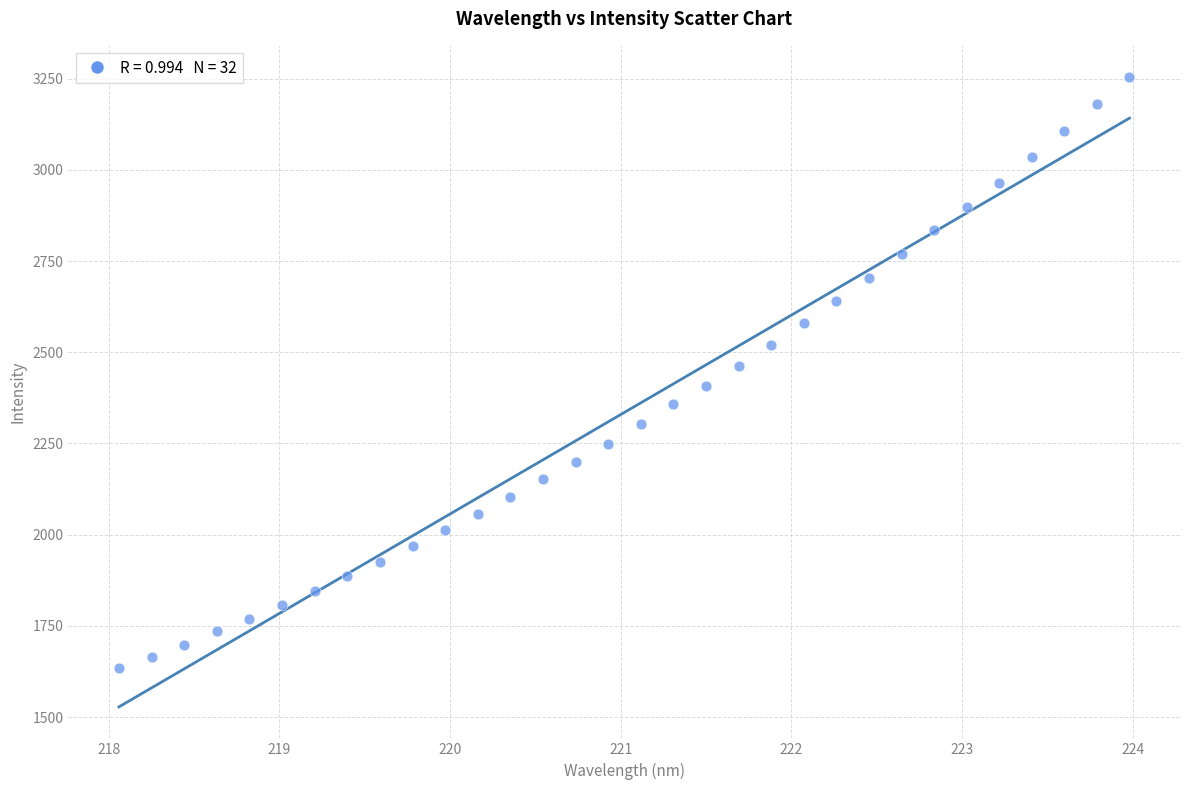

What is the range of Y values (max minus min)?

1619.6